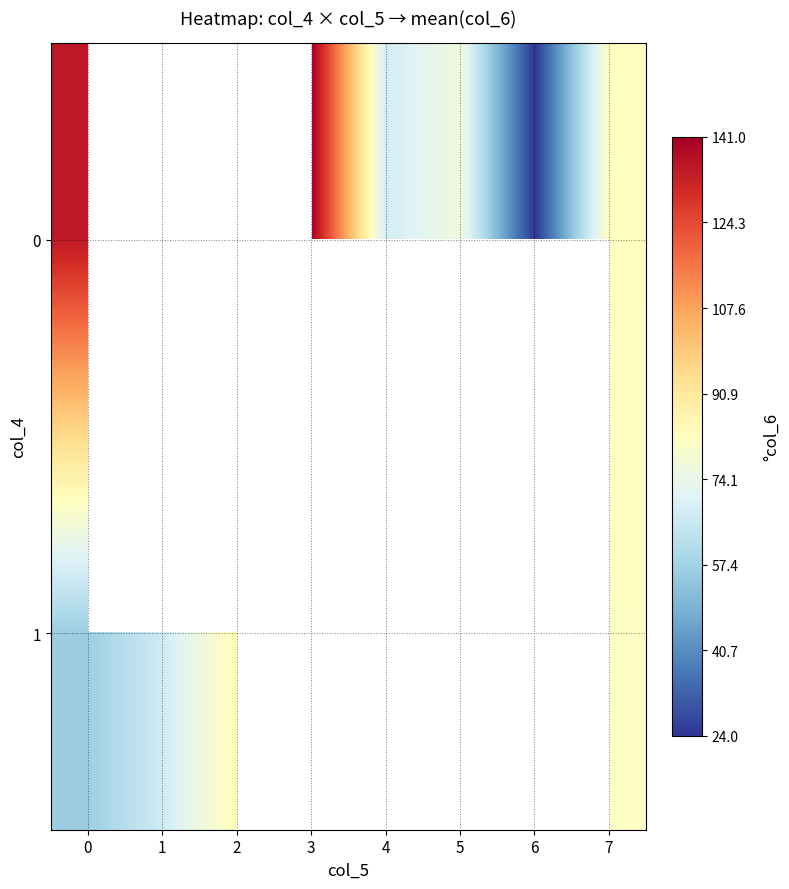

Rank the series by their average value, from lowest to highest.

0, 1